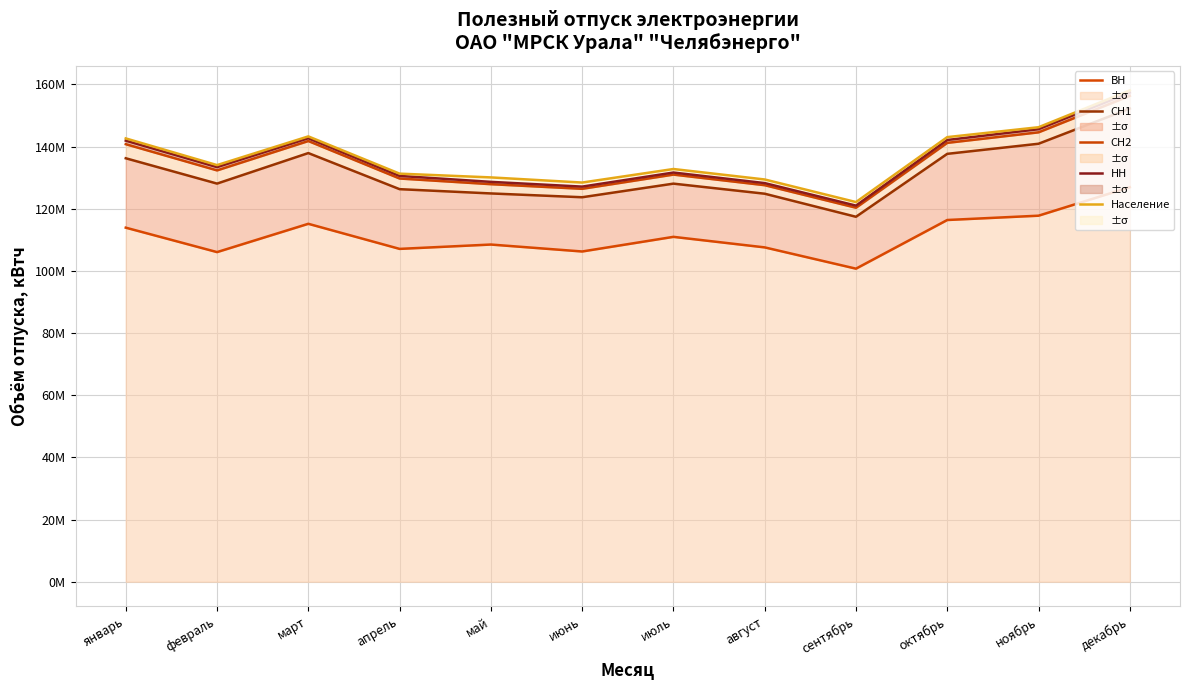

How many data points in СН2 are above 132?

6